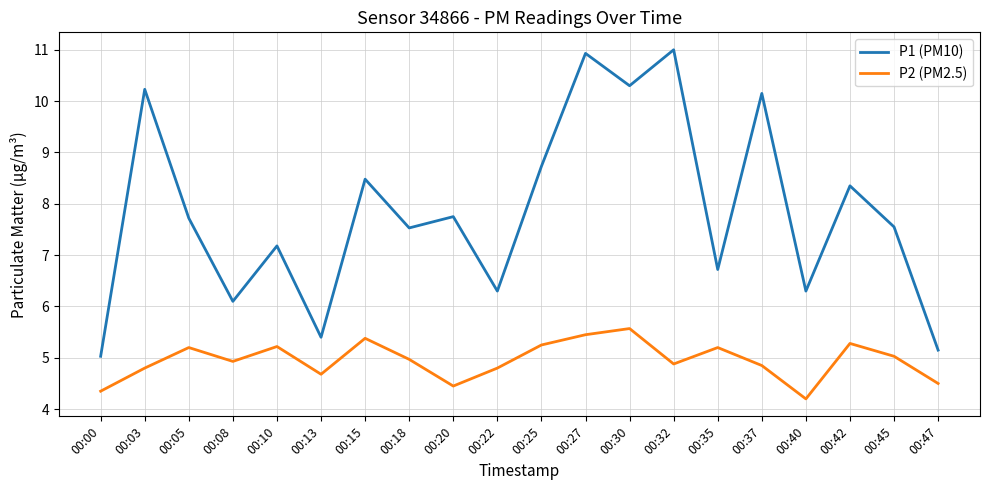

The value of P2 (PM2.5) at 00:27 is 3.1. True or false?

False